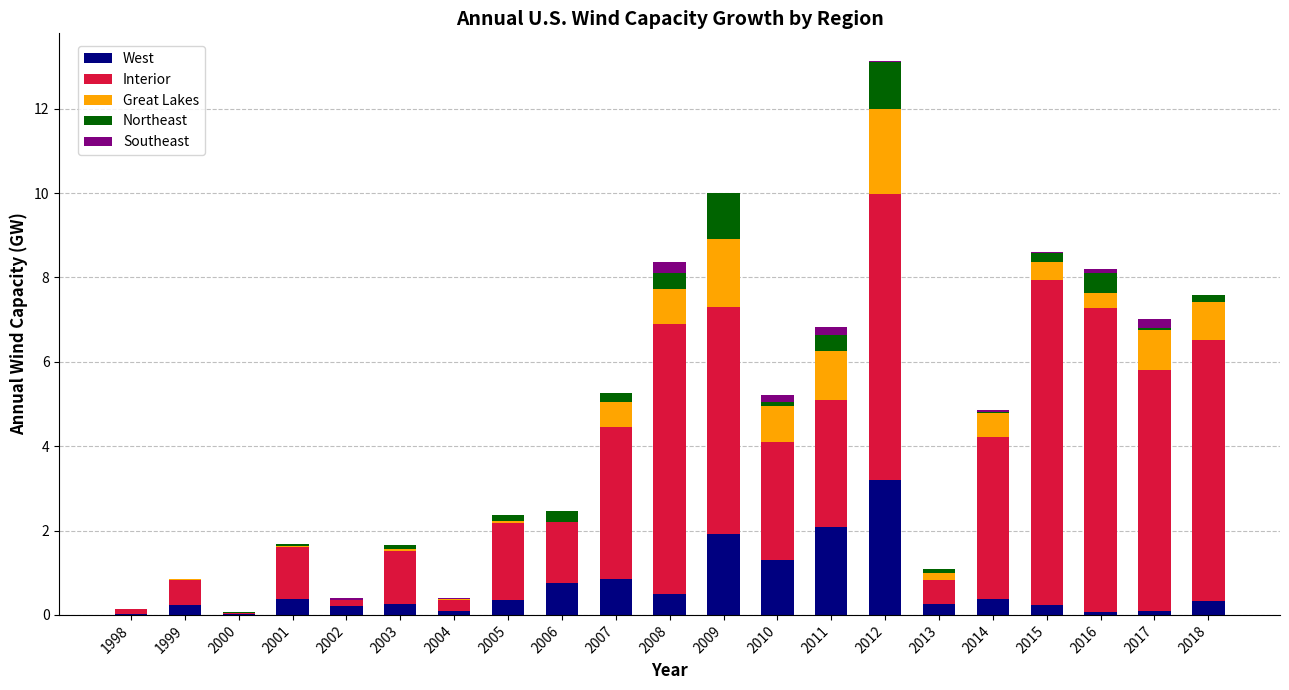

Are the bars horizontal?

No